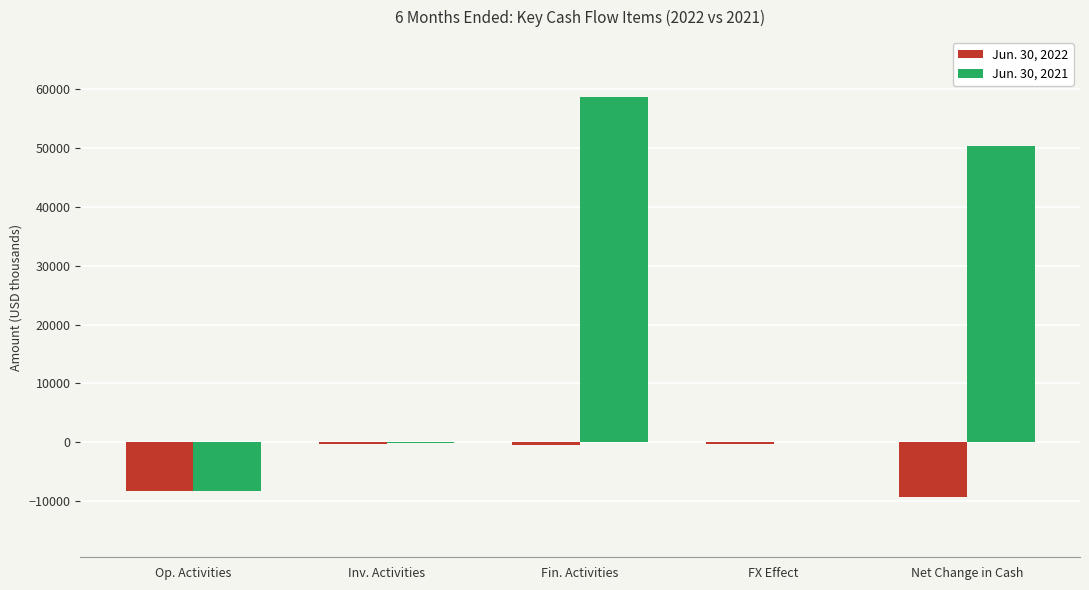

How many distinct data groups are displayed?

2